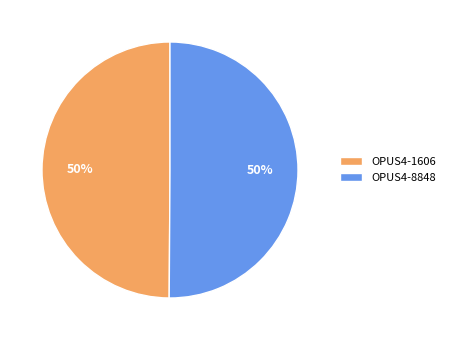

What is the ratio of the value at OPUS4-8848 to the value at OPUS4-1606?

1.0